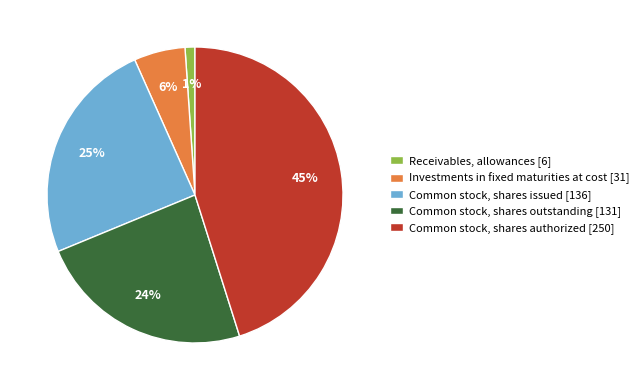

Is there a majority slice in this chart?

No